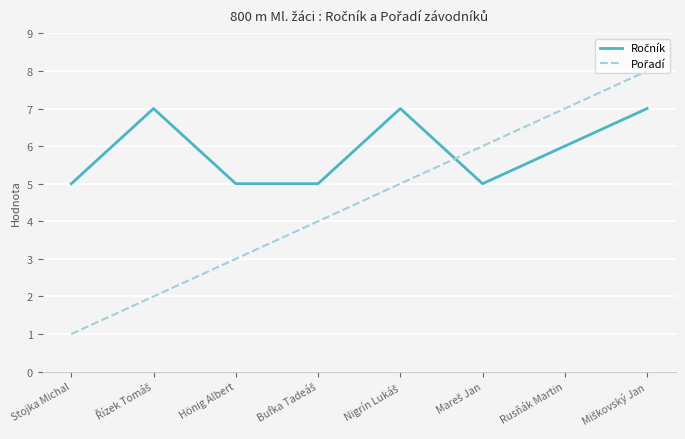

What is the total value across all series at Stojka Michal?

6